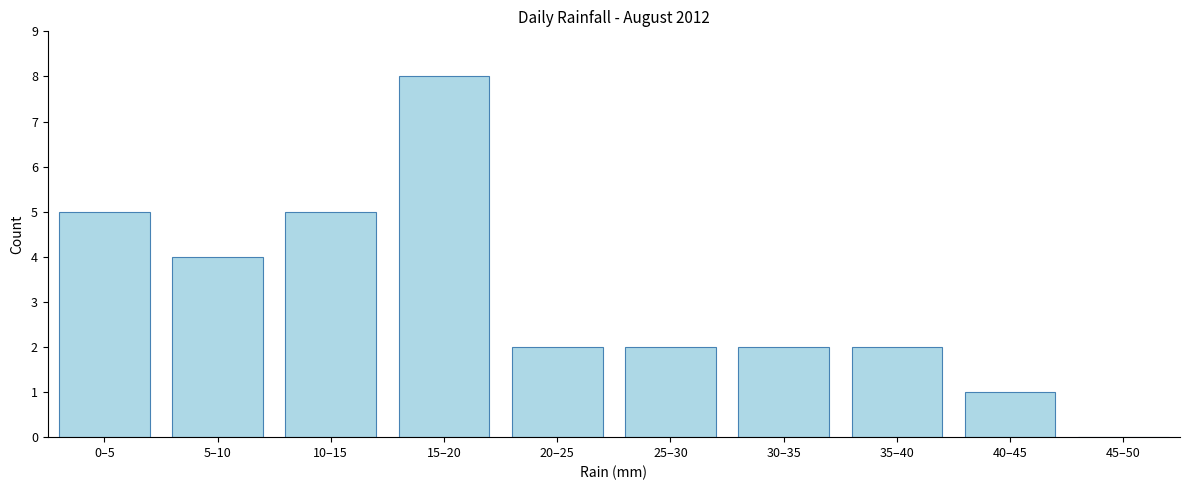

Reading right to left, extract all data points from this chart.

45–50=0	40–45=1	35–40=2	30–35=2	25–30=2	20–25=2	15–20=8	10–15=5	5–10=4	0–5=5